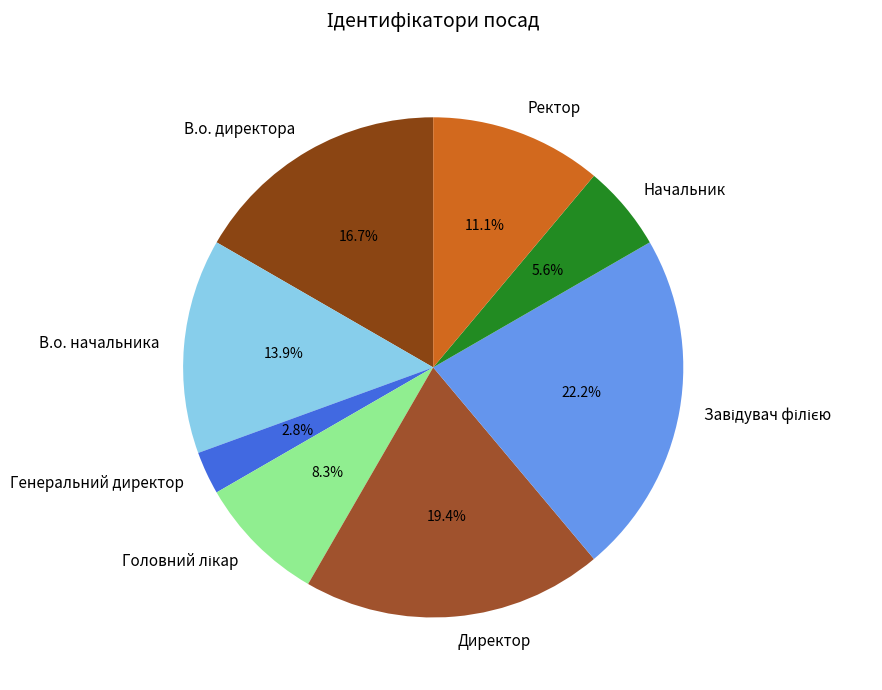

Which slice is the smallest?

Генеральний директор